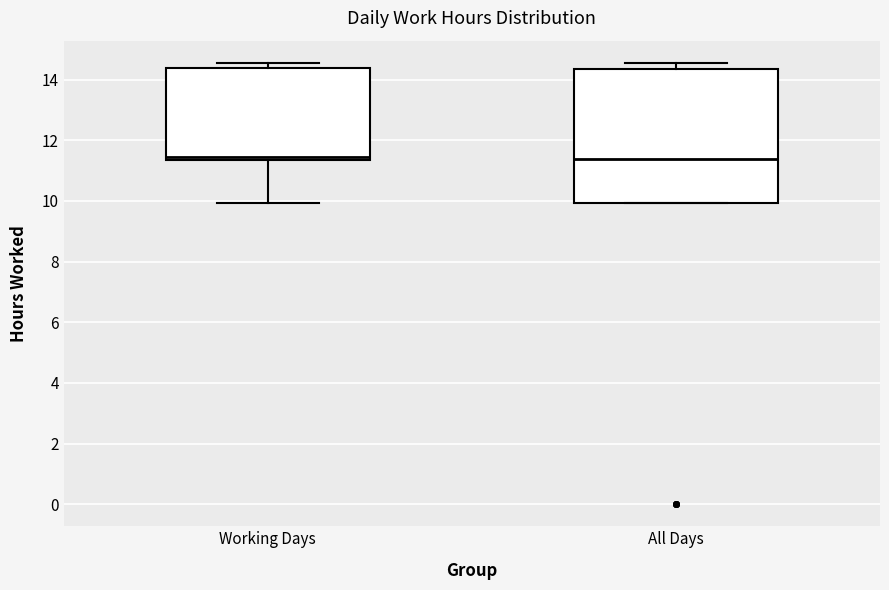

Where is the lower edge of the box for All Days on the y-axis? The values are not printed on the chart, so give them approximately, as read against the axis.

10.0